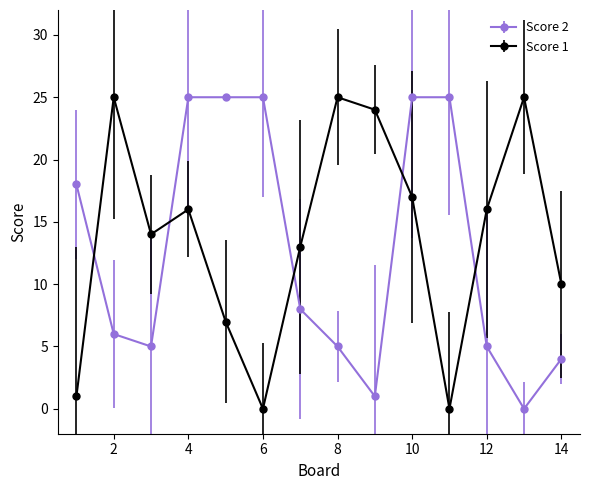

At how many categories does at least one series exceed 3?

14